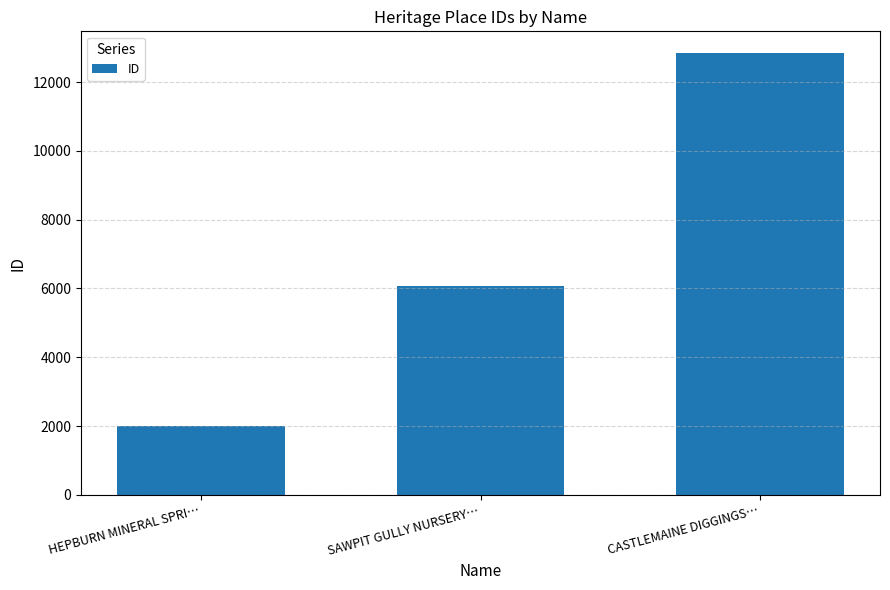

Is it true that the value at HEPBURN MINERAL SPRI… is 1993?

True